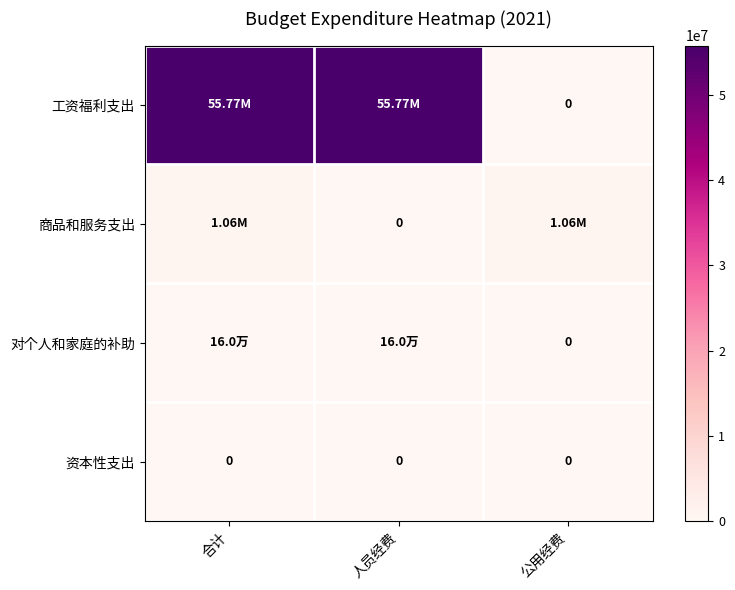

What is the average value of the 工资福利支出 series?

37180200